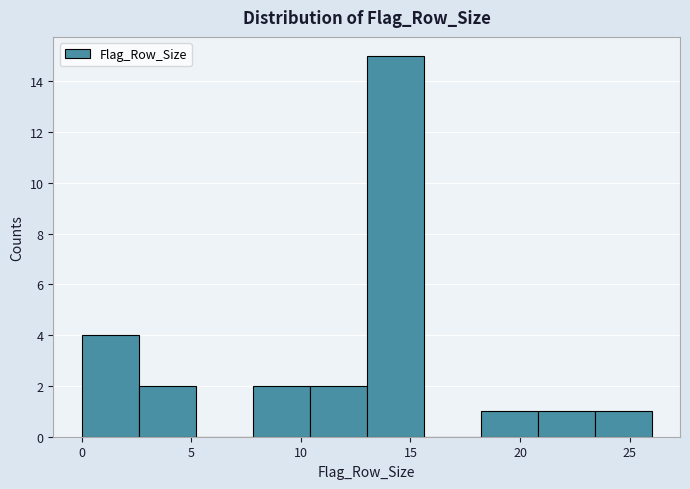

Reading left to right, transcribe this chart: for each bar, give the range it covers on the x-axis and its height. Neither the bar edges nor the heights are printed on the chart, so give them approximately, as read against the axes.

0.0 to 2.6: 4
2.6 to 5.2: 2
5.2 to 7.8: 0
7.8 to 10.4: 2
10.4 to 13.0: 2
13.0 to 15.6: 15
15.6 to 18.2: 0
18.2 to 20.8: 1
20.8 to 23.4: 1
23.4 to 26.0: 1